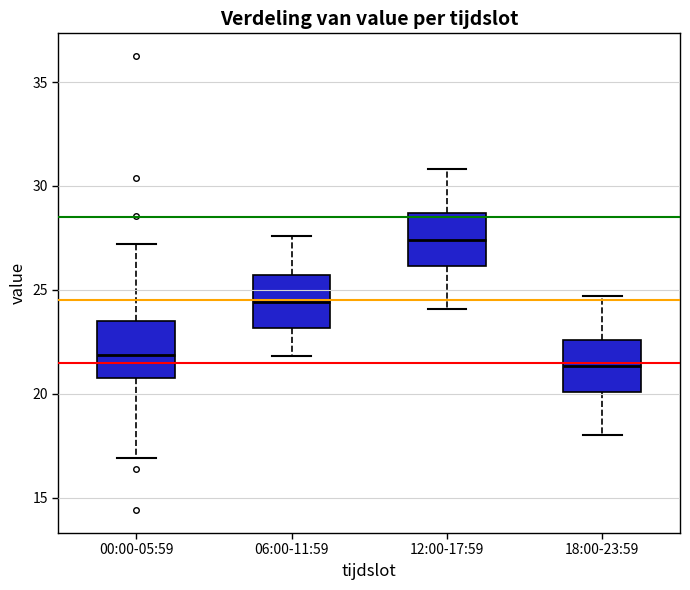

Which box's median line is the lowest?

18:00-23:59